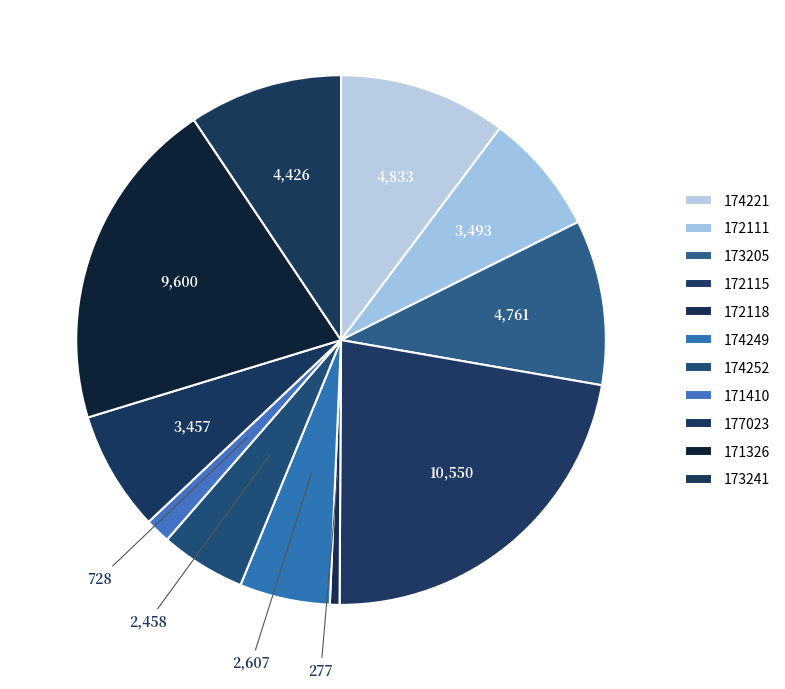

Which slice is the smallest?

172118